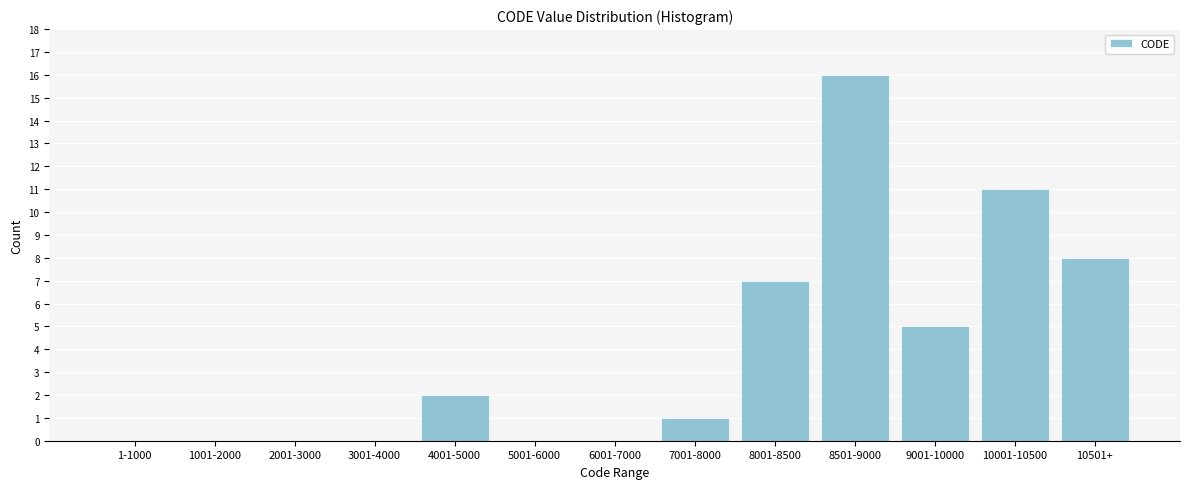

Reading right to left, list all the values displayed in this chart.

10501+=8	10001-10500=11	9001-10000=5	8501-9000=16	8001-8500=7	7001-8000=1	6001-7000=0	5001-6000=0	4001-5000=2	3001-4000=0	2001-3000=0	1001-2000=0	1-1000=0